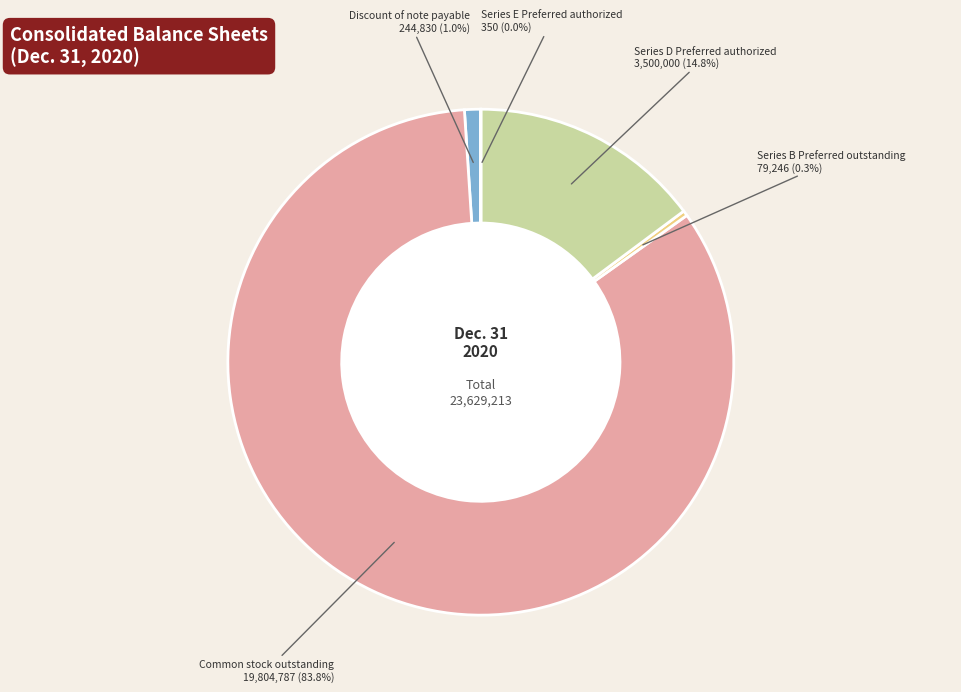

To the nearest percent, what is the difference between the largest and smallest slice percentages?

84%